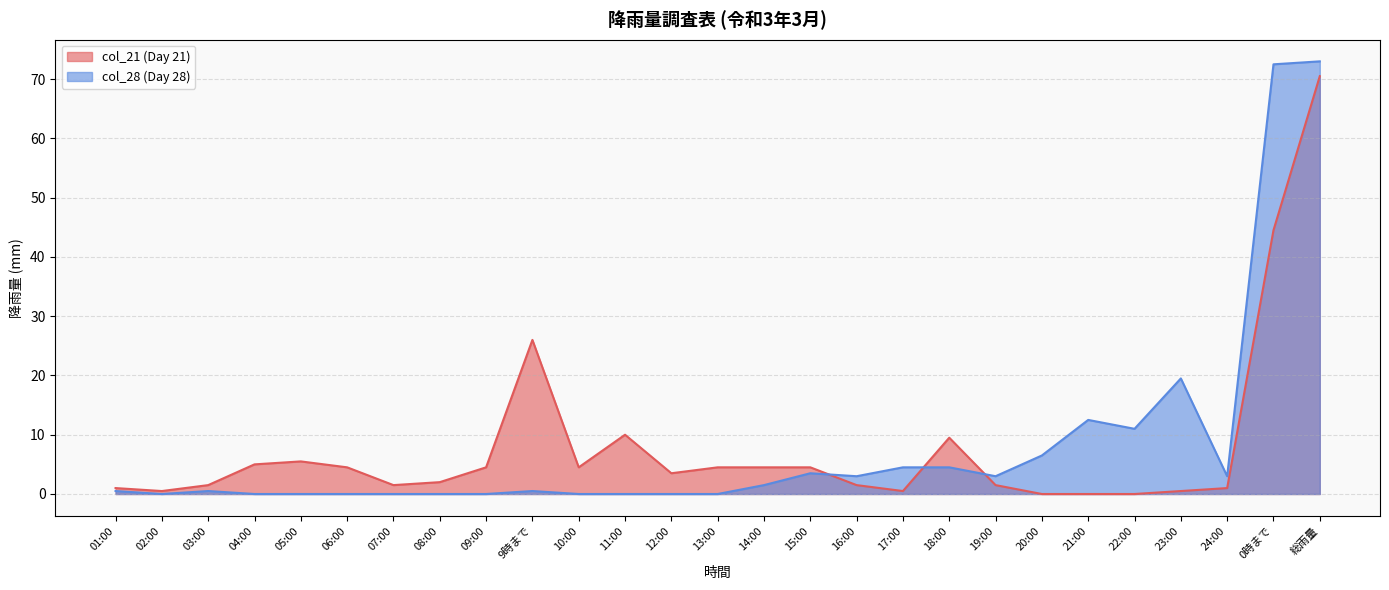

How many intersections are there between col_21 and col_28?

3